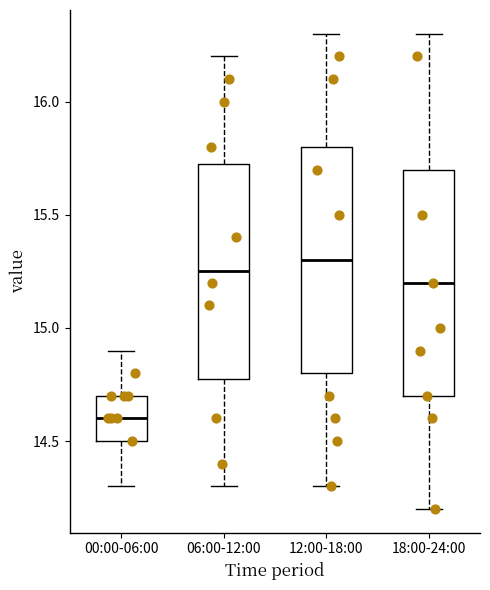

Which box's median line is the highest?

12:00-18:00